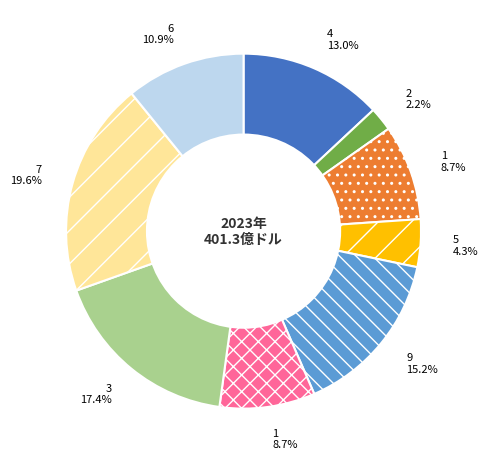

How many segments does this pie chart have?

9